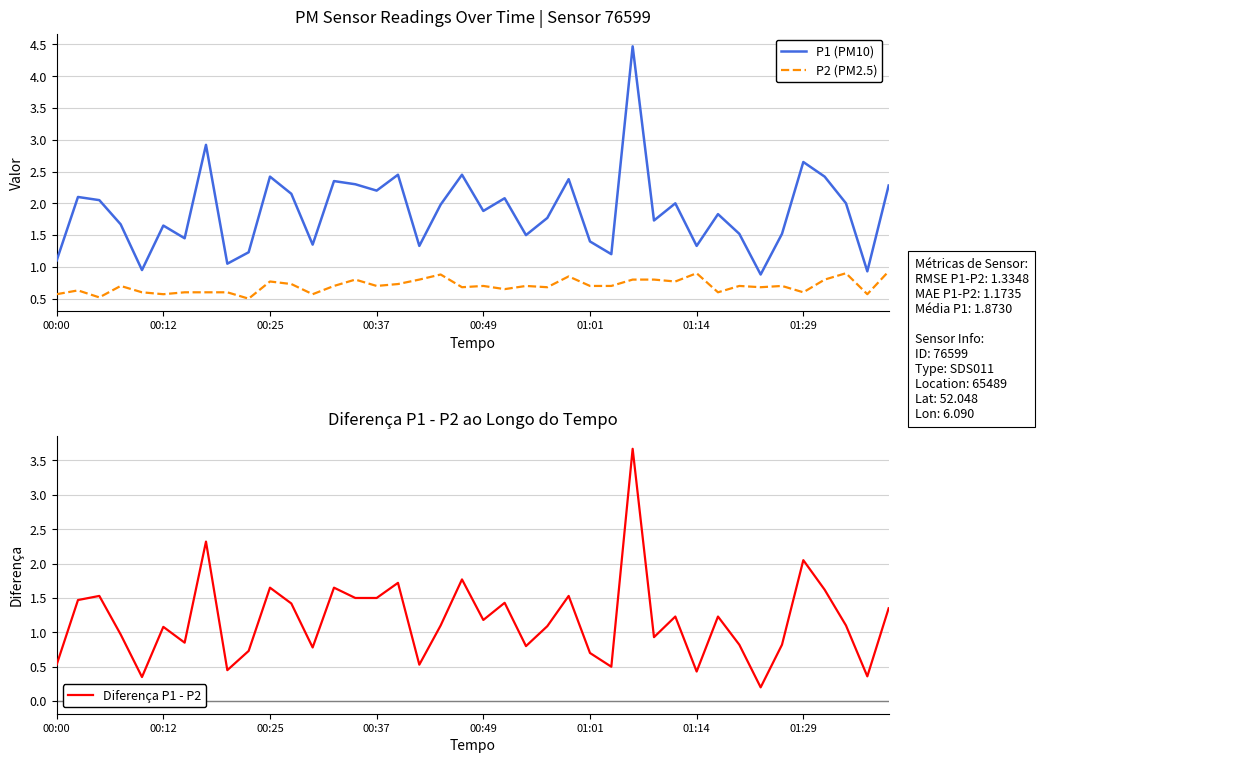

True or false: P2 (PM2.5) and P1 (PM10) cross at least once.

False